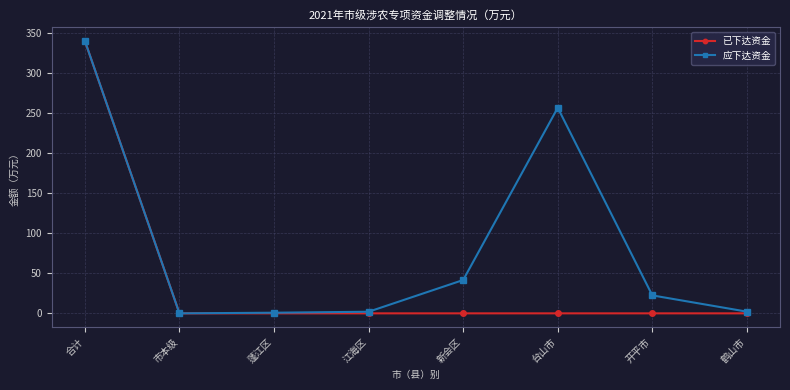

List the series in order of their overall mean, highest first.

应下达资金, 已下达资金